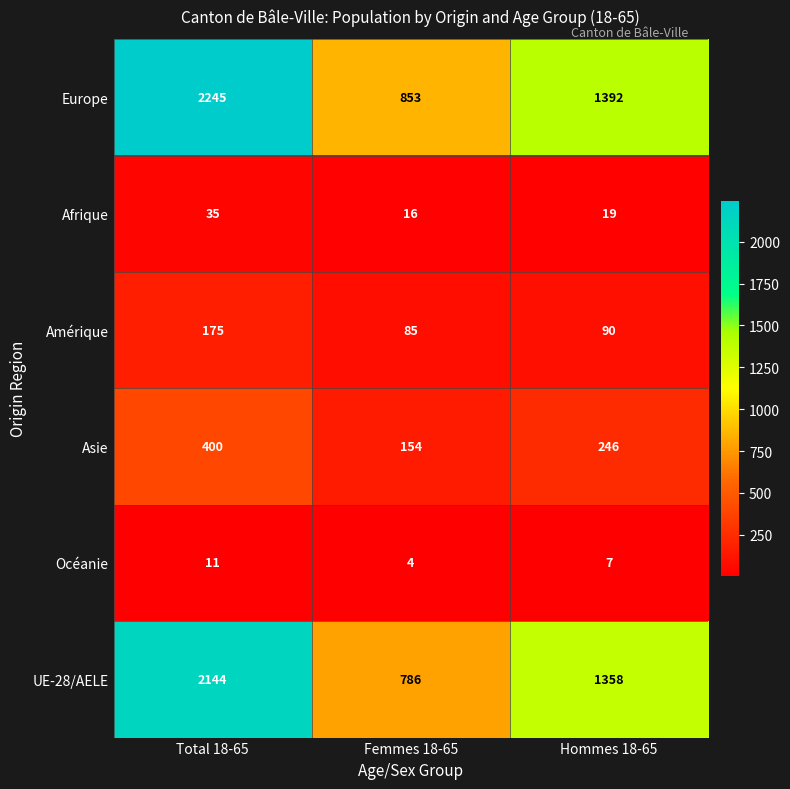

Where does the UE-28/AELE series first go above 1358?

Total 18-65